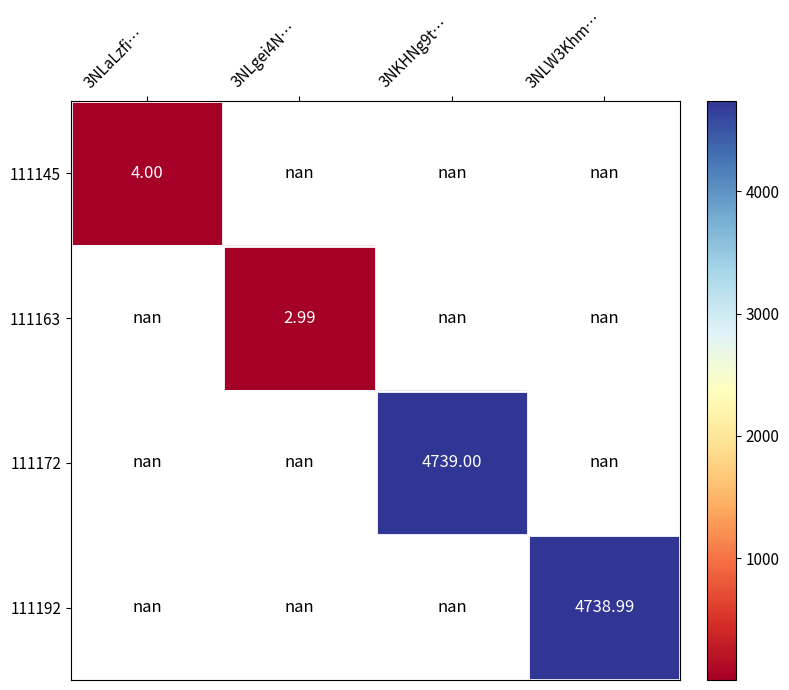

At which category does the chart reach its peak across all series?

3NKHNg9t…